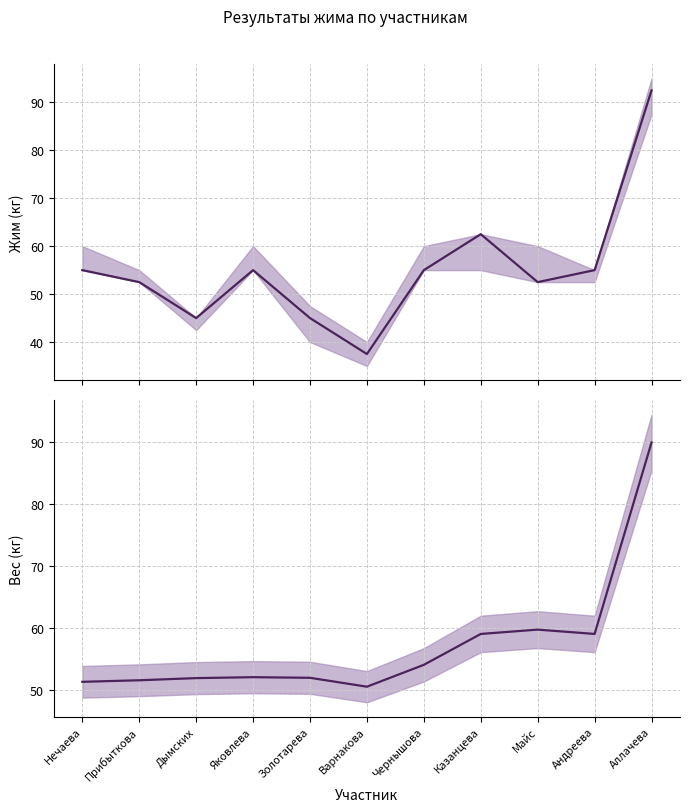

What is the sum of the Вес участника values at Казанцева and Чернышова?

113.0